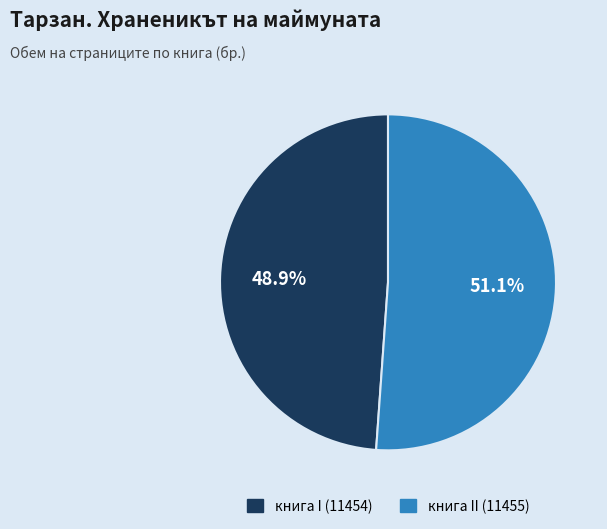

Does any single category account for the majority?

Yes